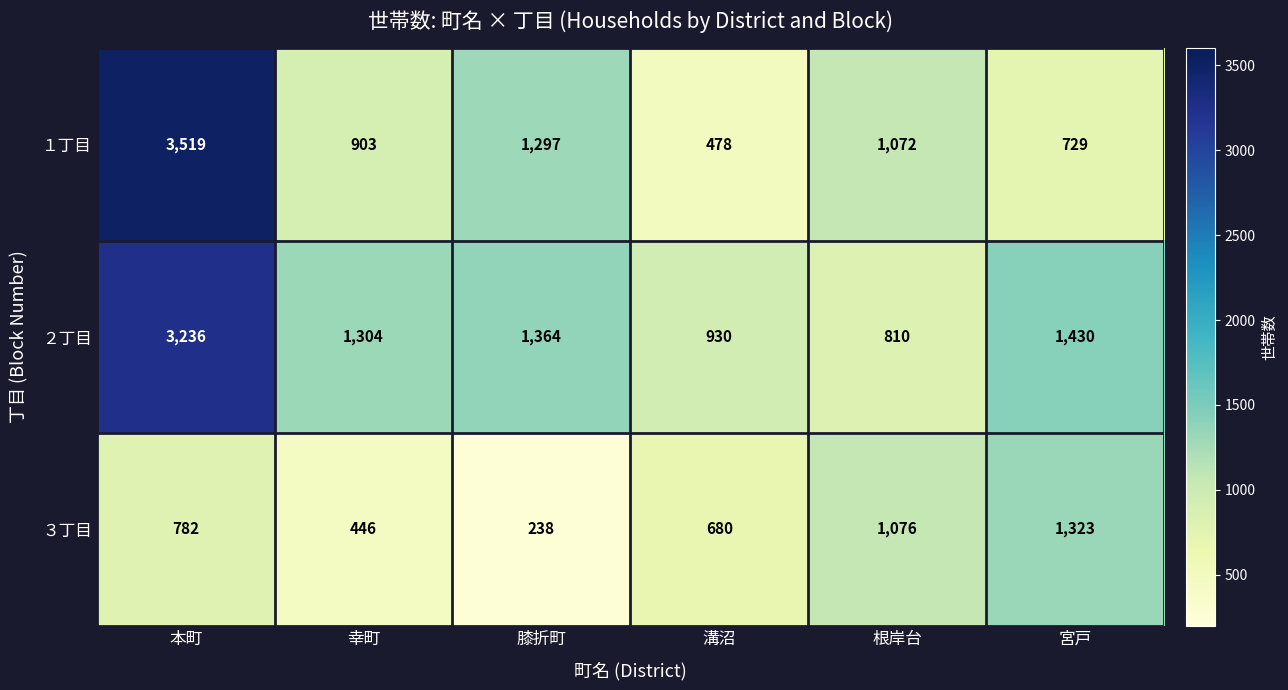

What is the sum of all ３丁目 values?

4545